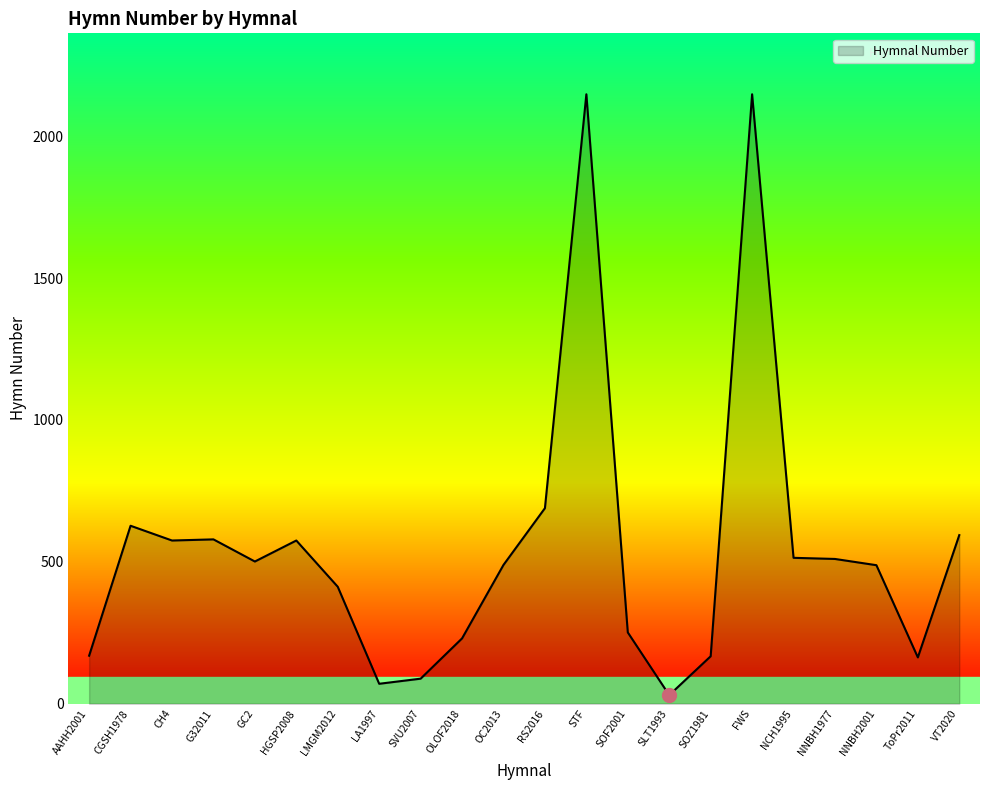

The value at SOF2001 is 140. True or false?

False